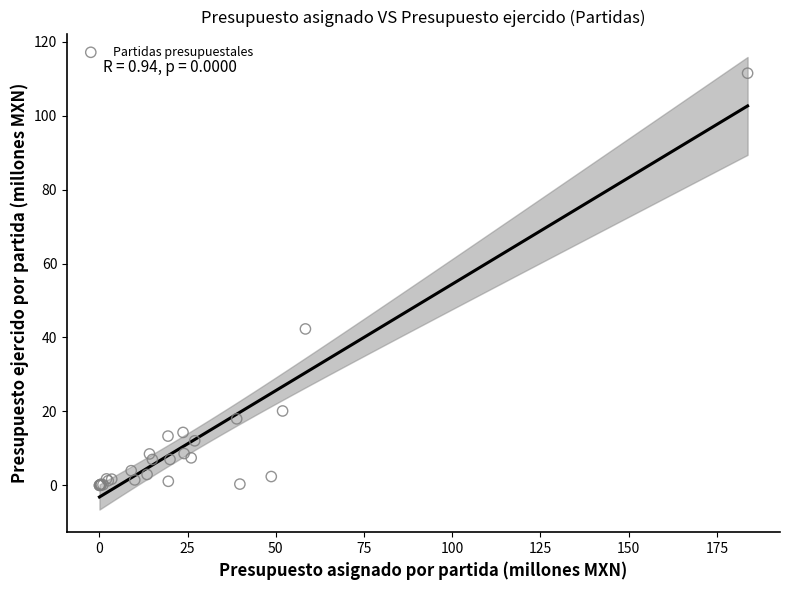

What Y value in the scatter plot is closest to 55?

42.3